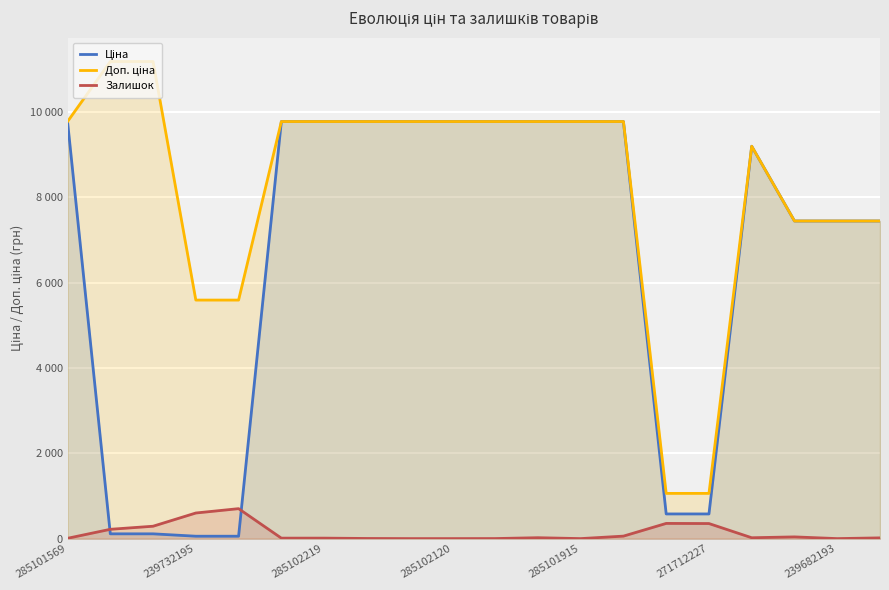

At how many categories does at least one series exceed 10410?

2